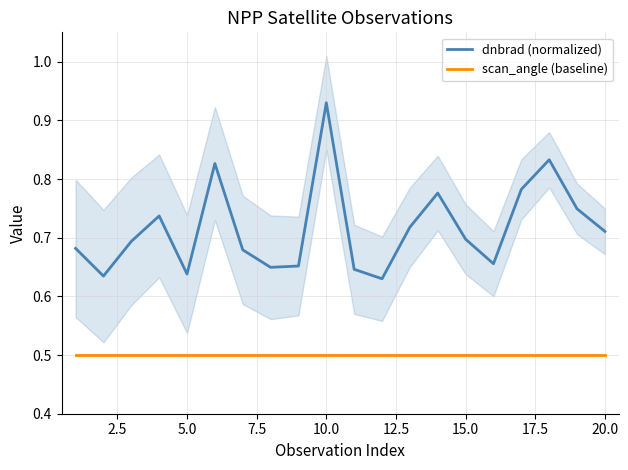

What is the maximum value shown in the chart?

0.9